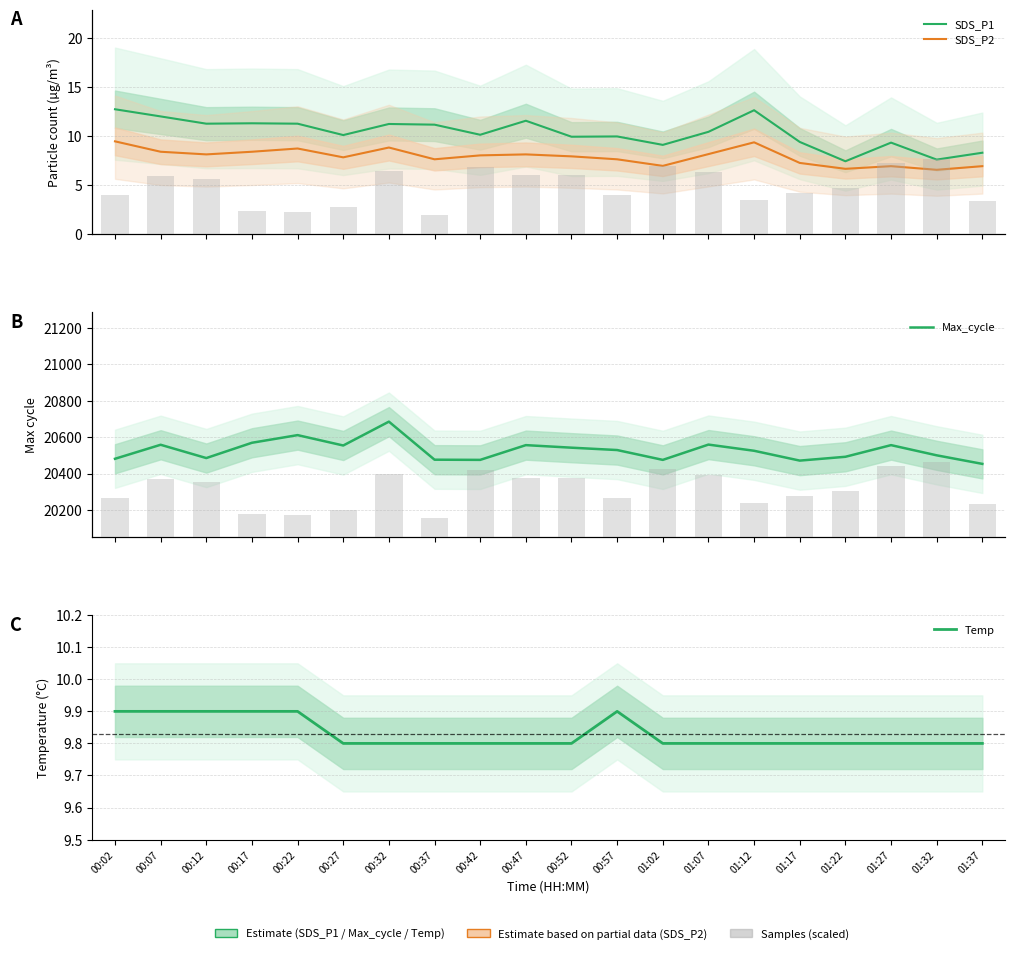

Reading left to right, transcribe all the data shown in this chart.

SDS_P1: 12.7	12.0	11.2	11.3	11.2	10.1	11.2	11.1	10.1	11.5	9.9	9.9	9.1	10.4	12.6	9.4	7.4	9.3	7.6	8.3
SDS_P2: 9.4	8.4	8.1	8.4	8.7	7.8	8.8	7.6	8.0	8.1	7.9	7.6	6.9	8.1	9.3	7.2	6.6	6.9	6.5	6.9
Samples (scaled): 10.5	15.6	14.7	6.1	5.9	7.1	16.8	5.0	17.9	15.7	15.7	10.3	18.2	16.6	9.1	10.9	12.3	19.0	20.0	8.7
Max_cycle: 20481.0	20558.0	20485.0	20569.0	20611.0	20554.0	20685.0	20476.0	20475.0	20556.0	20542.0	20529.0	20475.0	20559.0	20525.0	20471.0	20492.0	20556.0	20500.0	20453.0
Temp: 9.9	9.9	9.9	9.9	9.9	9.8	9.8	9.8	9.8	9.8	9.8	9.9	9.8	9.8	9.8	9.8	9.8	9.8	9.8	9.8